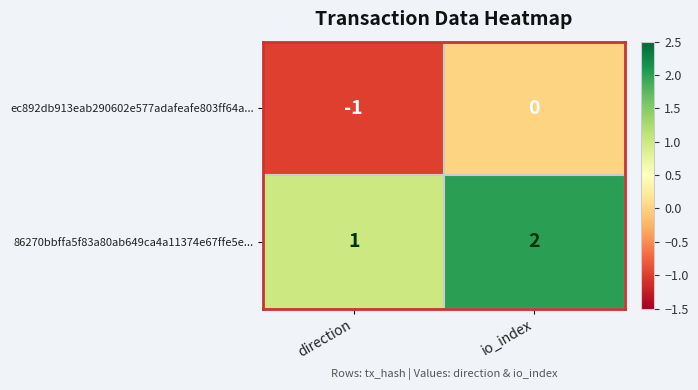

Reading left to right, what are all the values shown in this chart?

ec892db913eab290602e577adafeafe803ff64a...: direction=-1	io_index=0
86270bbffa5f83a80ab649ca4a11374e67ffe5e...: direction=1	io_index=2